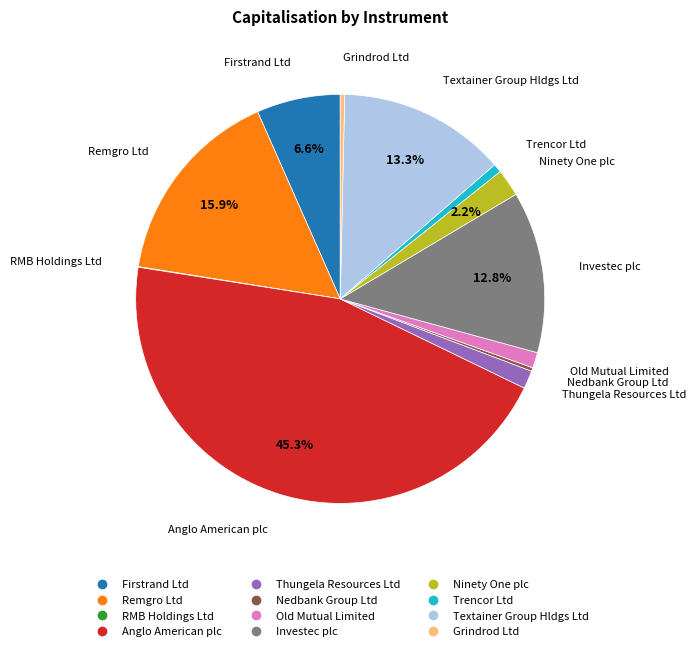

To the nearest percent, what is the difference between the Remgro Ltd and Thungela Resources Ltd slice percentages?

14%